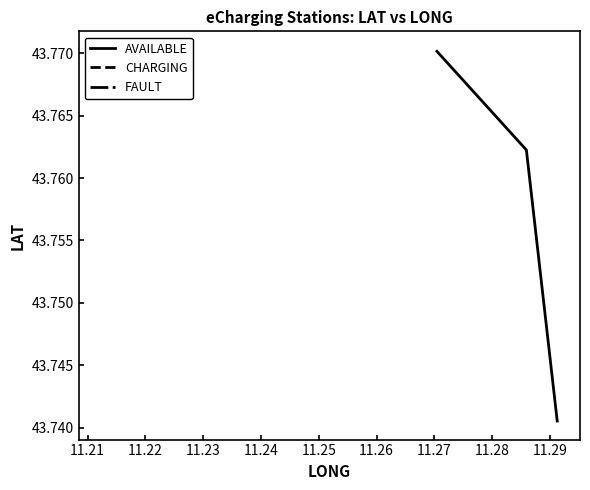

True or false: the data shows 18.0 at 11.20.

False